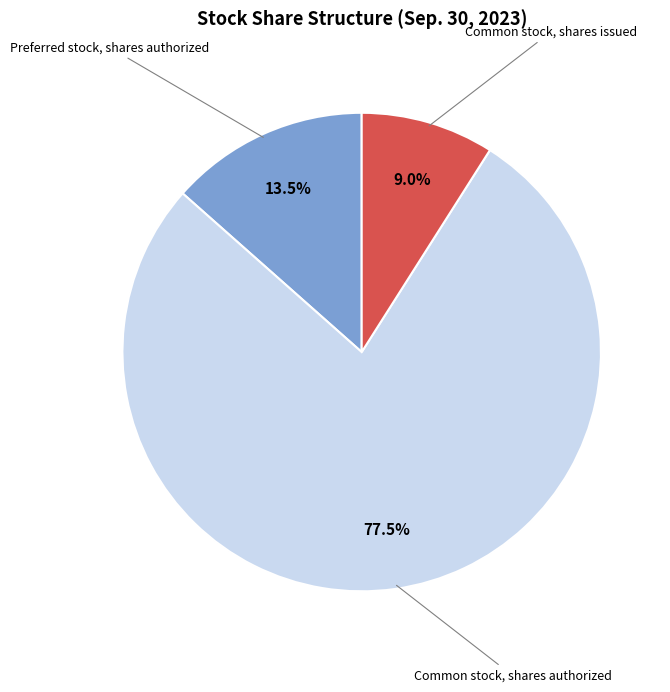

To the nearest percent, what is the difference between the Common stock, shares authorized and Preferred stock, shares authorized slice percentages?

64%